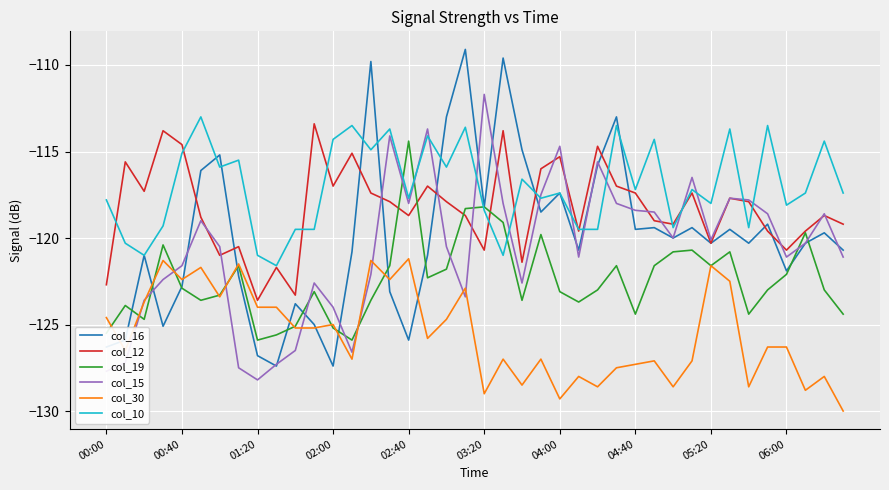

List the series in order of their peak value, lowest first.

col_30, col_19, col_12, col_10, col_15, col_16